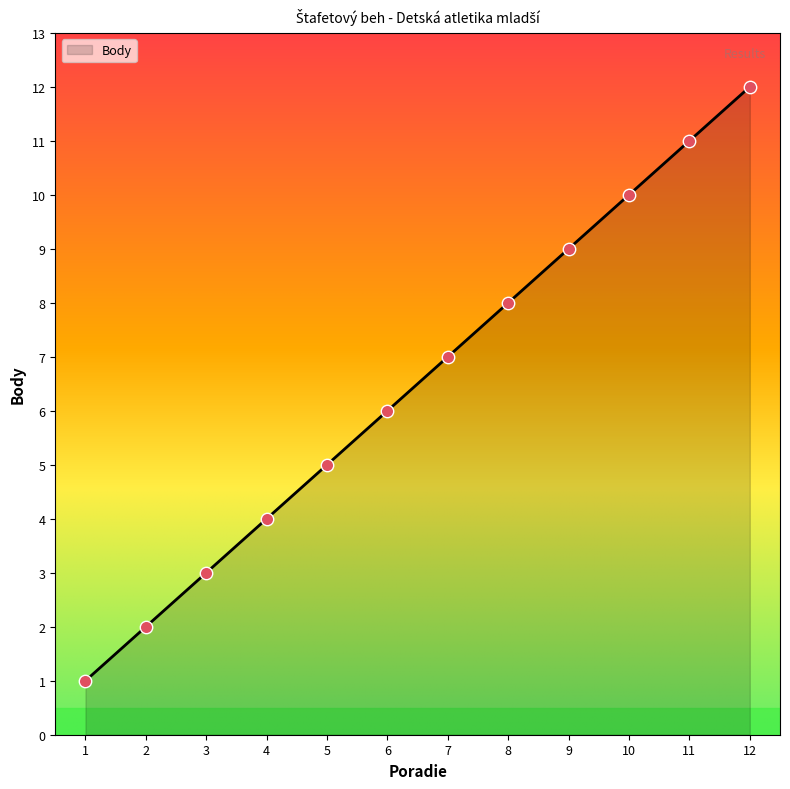

What is the change in value from 5 to 7?

+2